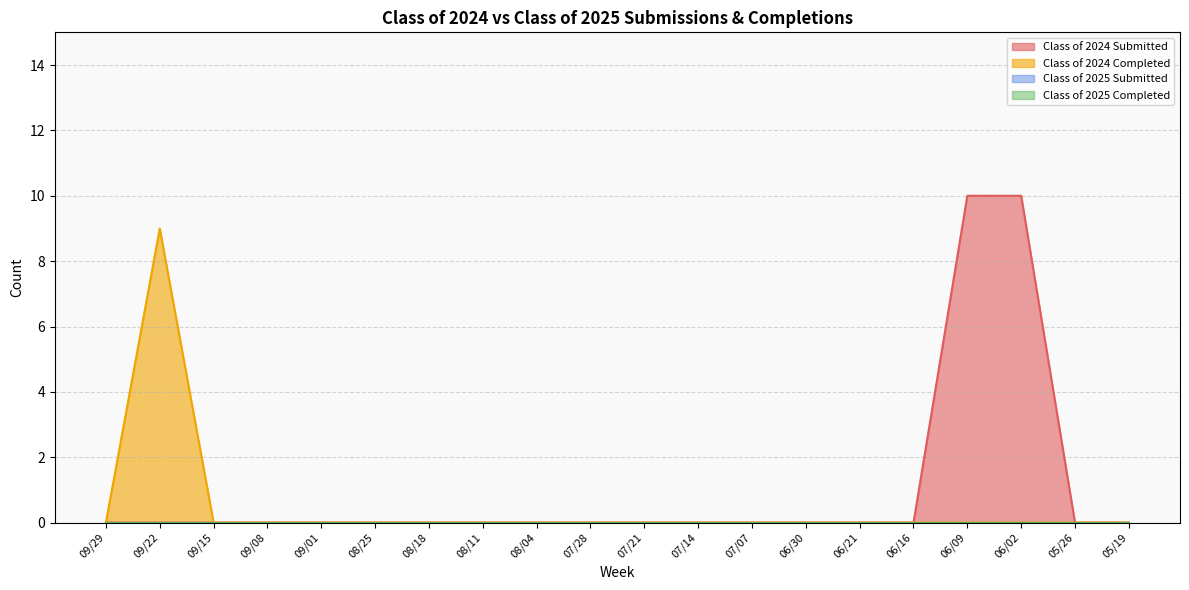

Is it true that Class of 2024 Completed equals 0 at 05/19?

True